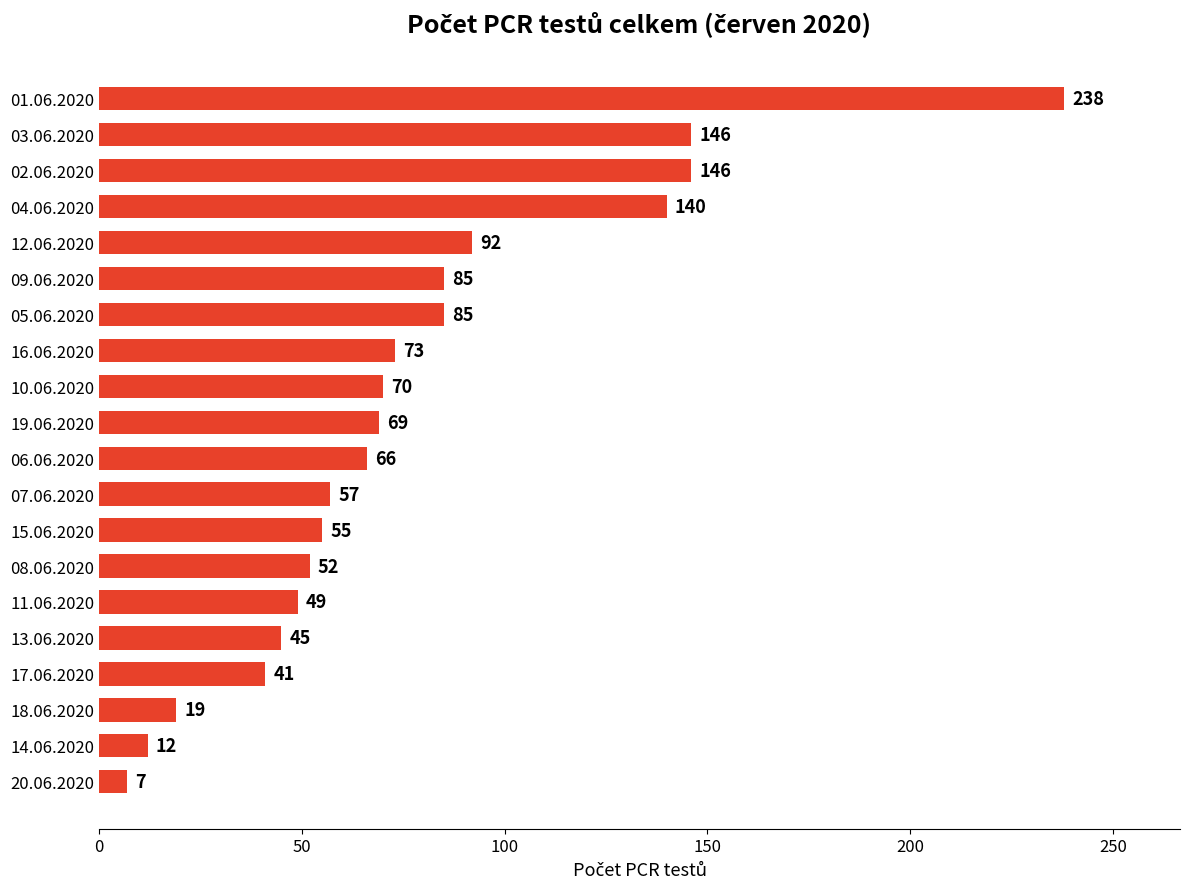

The chart shows a value of 164 at 12.06.2020. True or false?

False